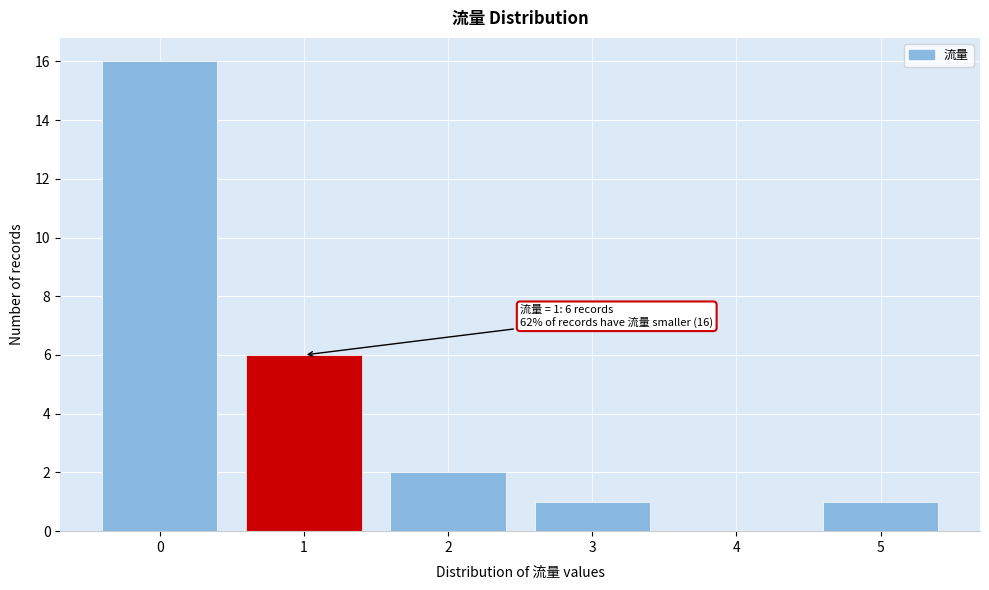

Which range on the x-axis has the tallest bar?

-0.5 to 0.5